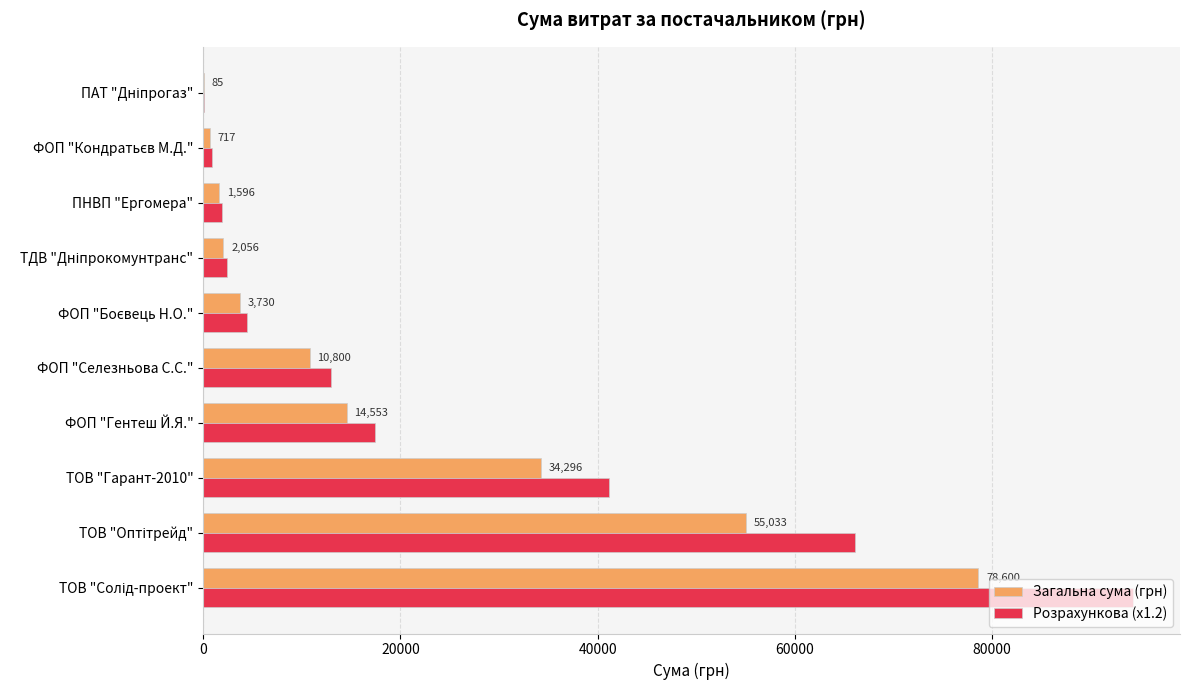

Which series has the largest total across all categories?

Розрахункова (x1.2)